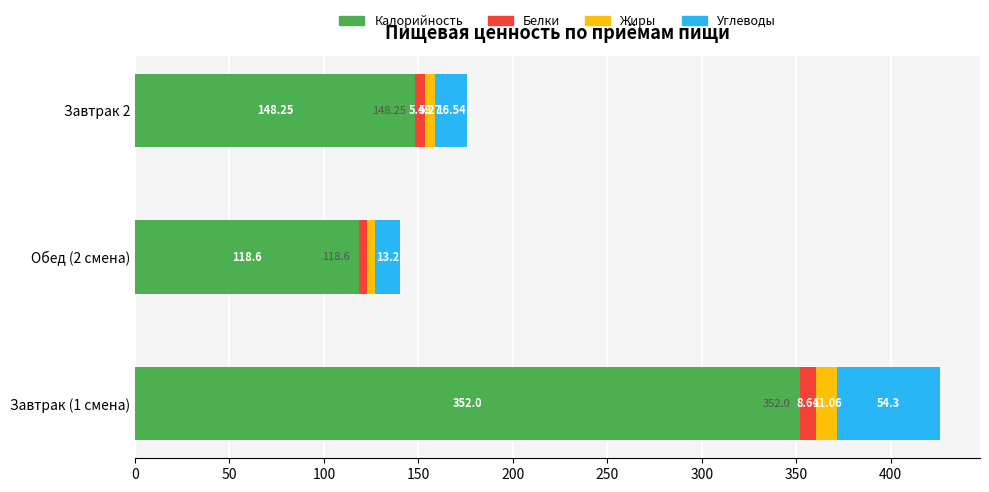

Rank the categories by Калорийность value from highest to lowest.

Завтрак (1 смена), Завтрак 2, Обед (2 смена)